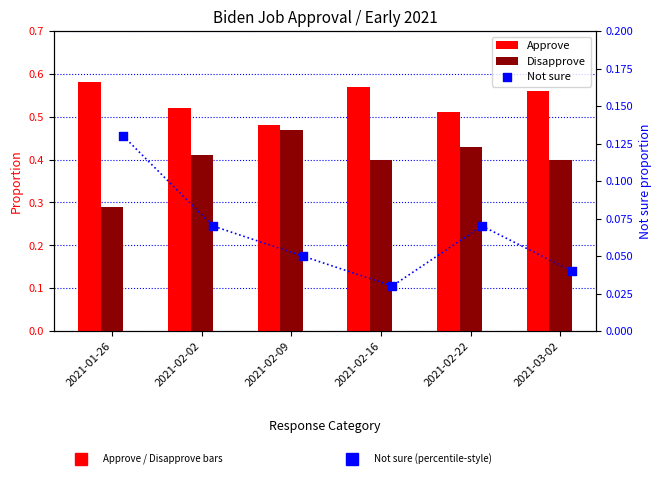

What are all the series names shown in the legend?

Approve, Disapprove, Not sure